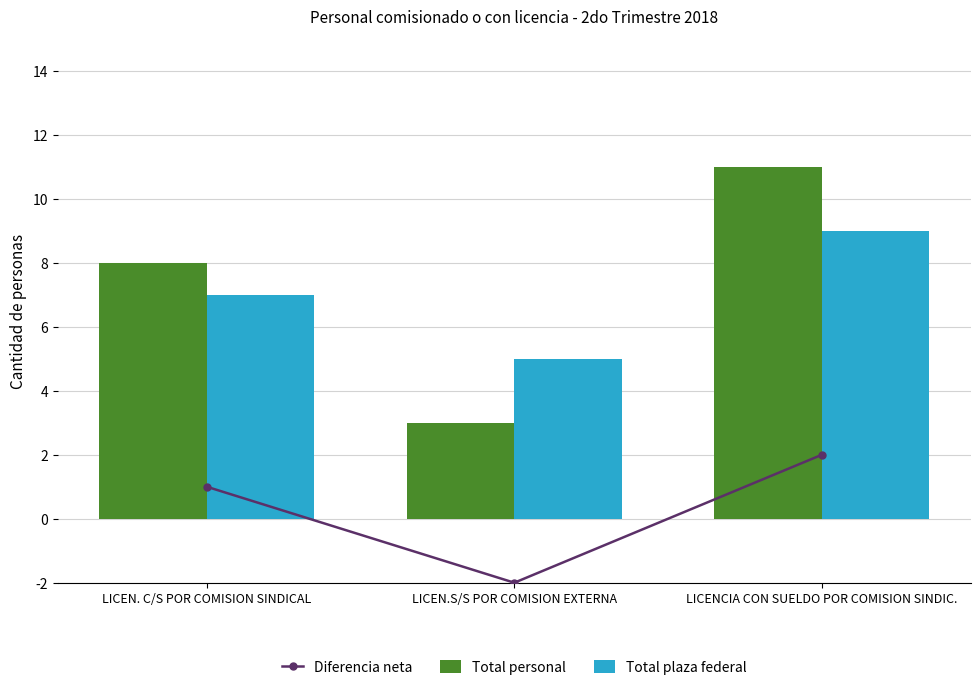

At which label does Total personal first exceed 8?

LICENCIA CON SUELDO POR COMISION SINDIC.